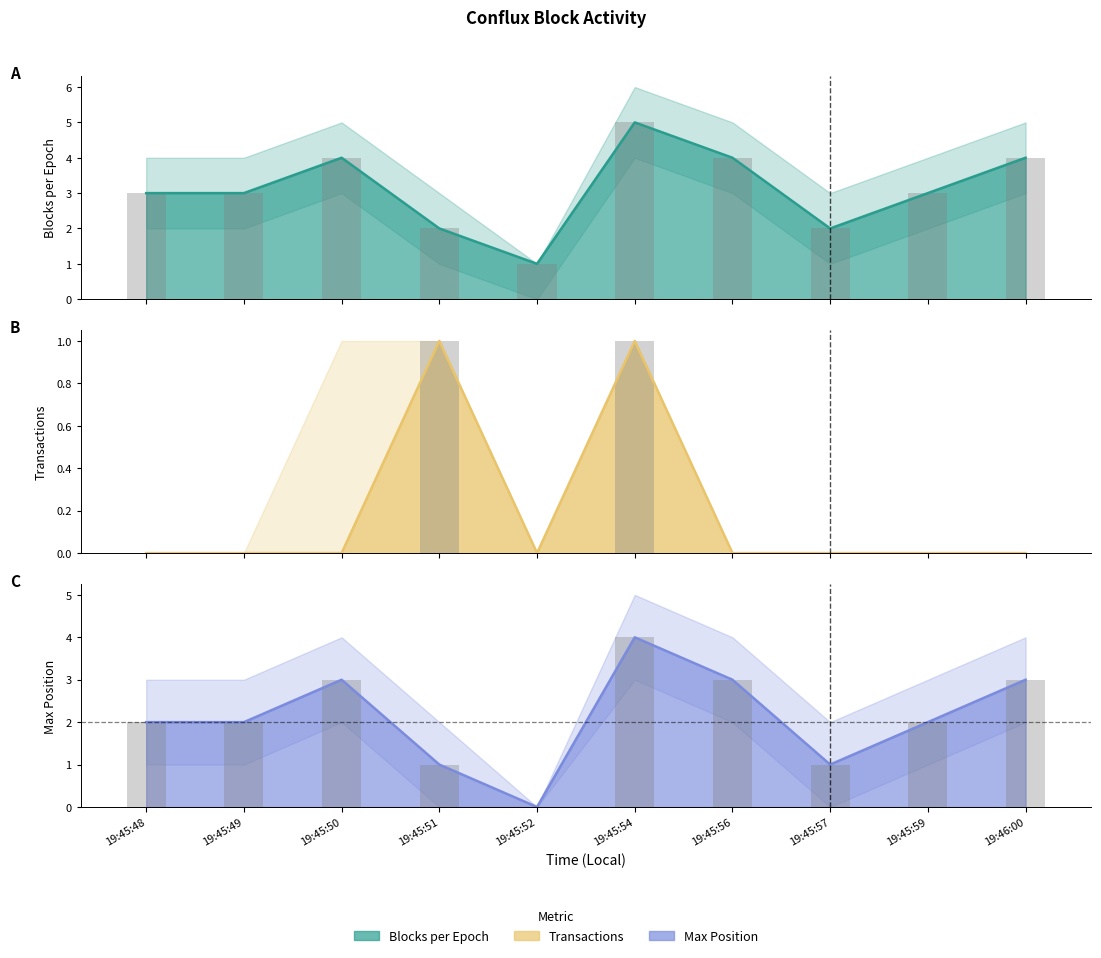

The value of Blocks per Epoch at 19:45:49 is 3. True or false?

True